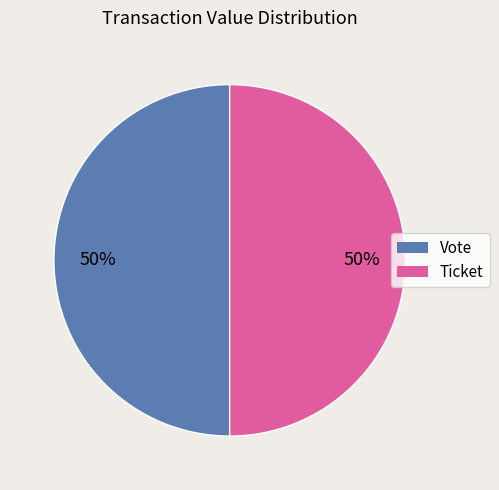

To the nearest percent, what is the average slice percentage?

50%